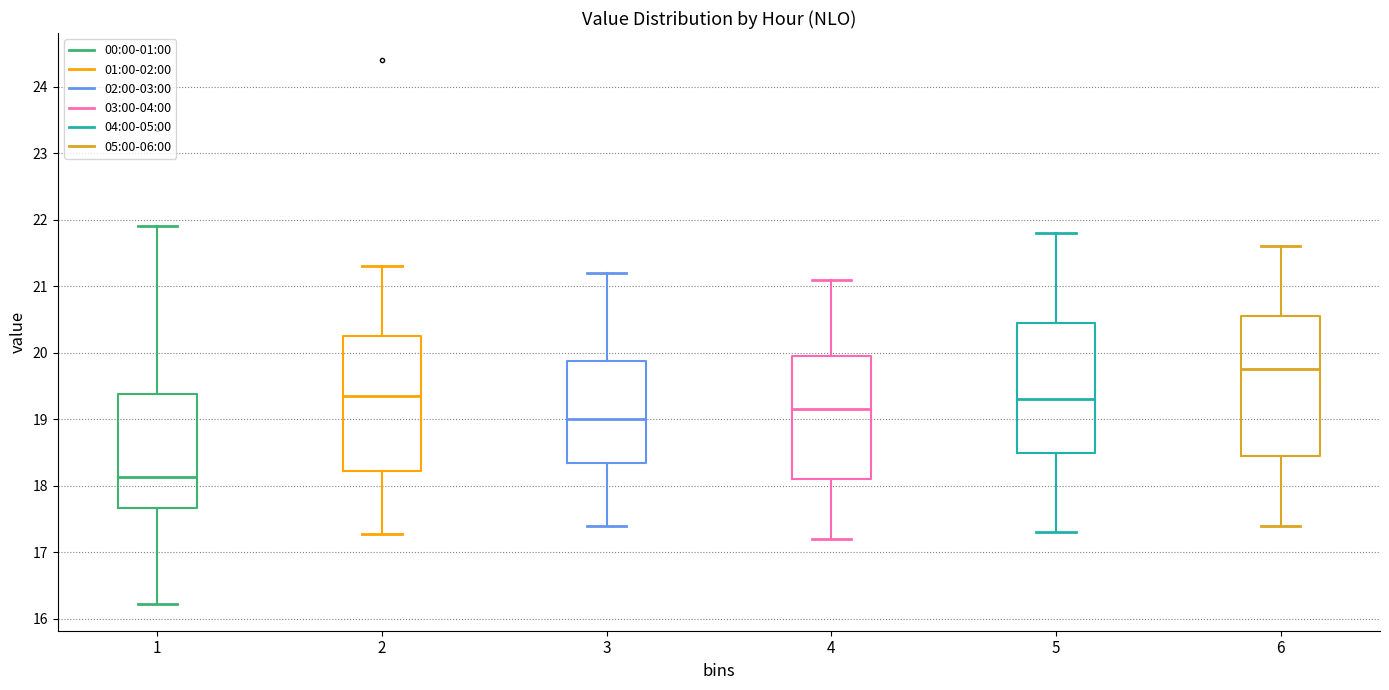

Reading left to right, transcribe this box plot: for each box, give where its median line is, the range the box spans, and where its two whiskers end, as read against the y-axis. The values are not printed on the chart, so give them approximately, as read against the axis.

1: median 18.1, box 17.7 to 19.4, whiskers 16.2 to 21.9
2: median 19.4, box 18.2 to 20.3, whiskers 17.3 to 21.3
3: median 19.0, box 18.4 to 19.9, whiskers 17.4 to 21.2
4: median 19.2, box 18.1 to 20.0, whiskers 17.2 to 21.1
5: median 19.3, box 18.5 to 20.5, whiskers 17.3 to 21.8
6: median 19.8, box 18.5 to 20.6, whiskers 17.4 to 21.6